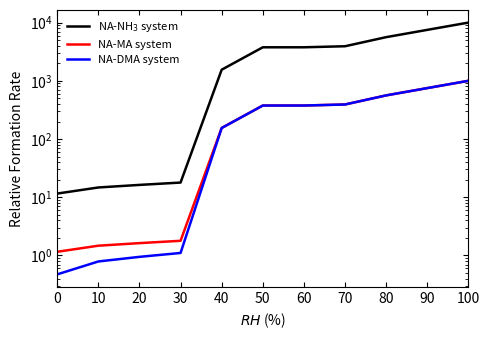

What is the difference between the highest and lowest values at 0?

11.1